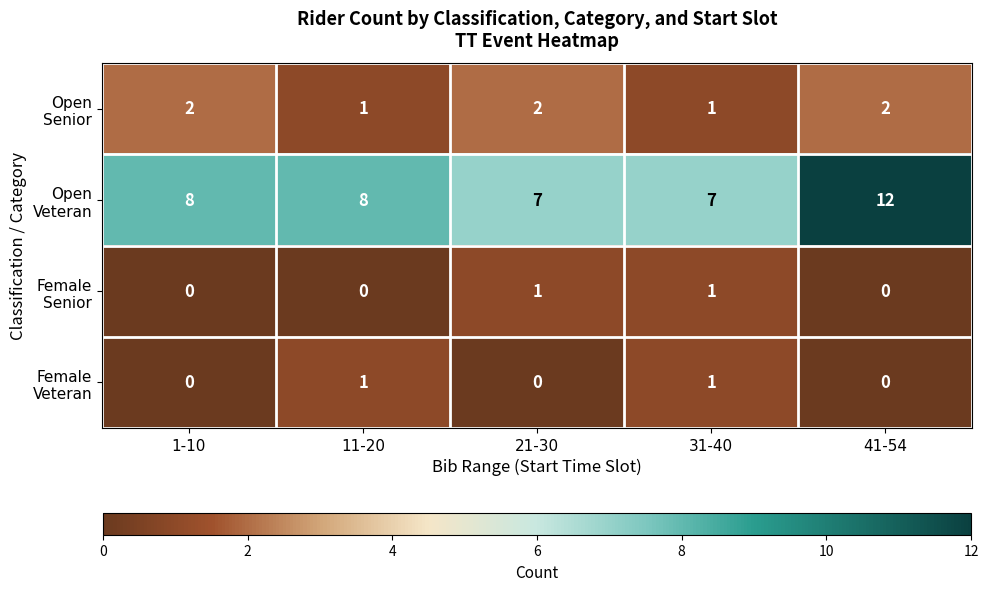

What is the total value across all series at 21-30?

10